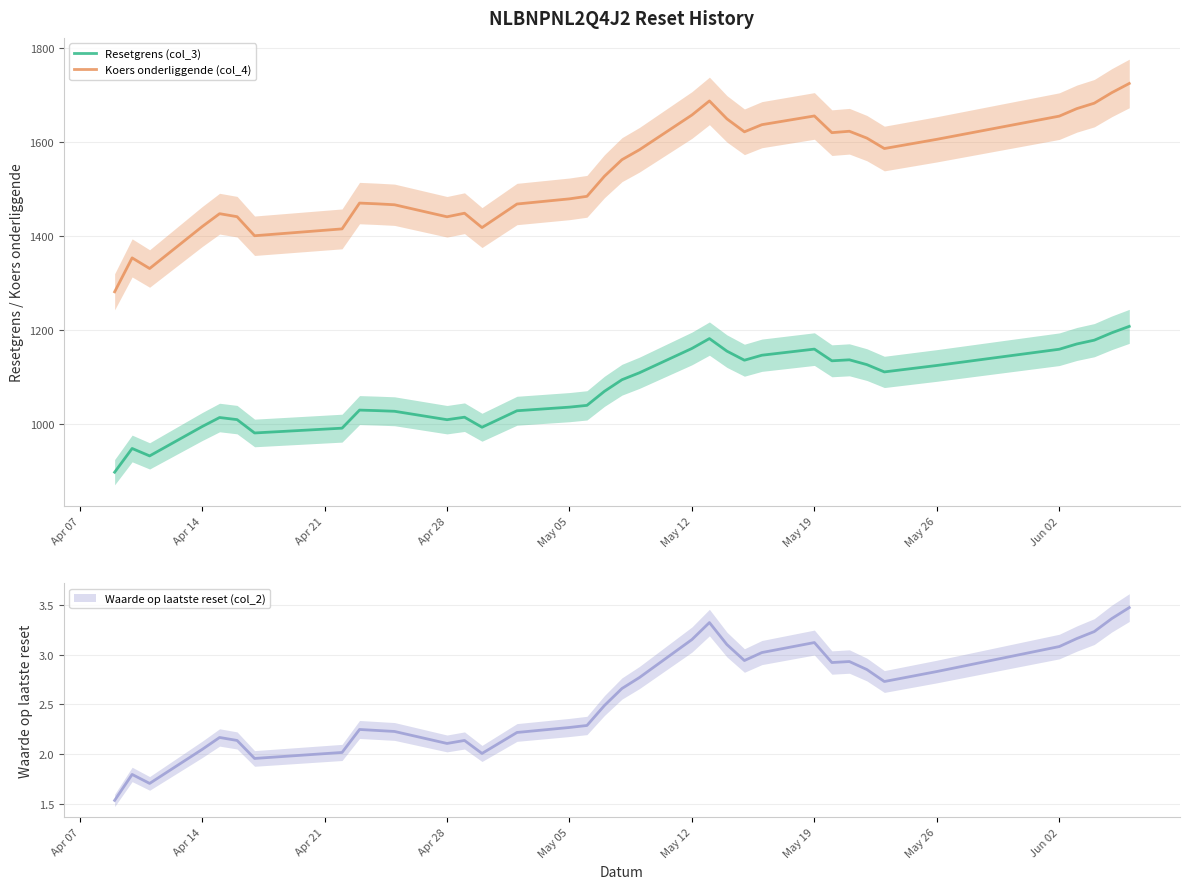

What is the lowest value of the Resetgrens (col_3) series?

896.7